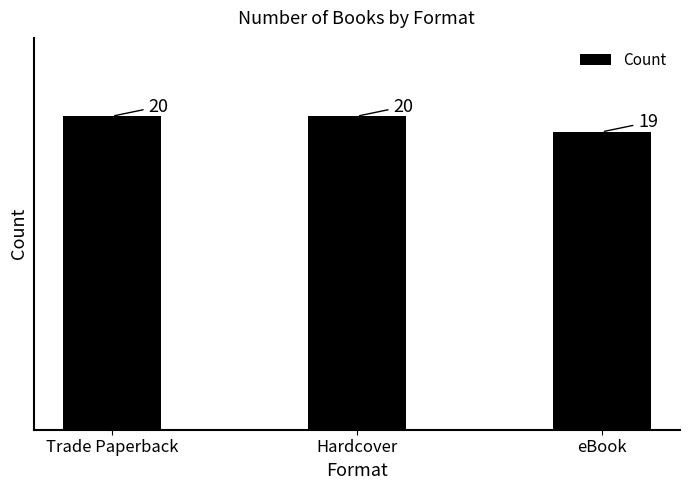

Where is the data nearest to the value 19?

eBook